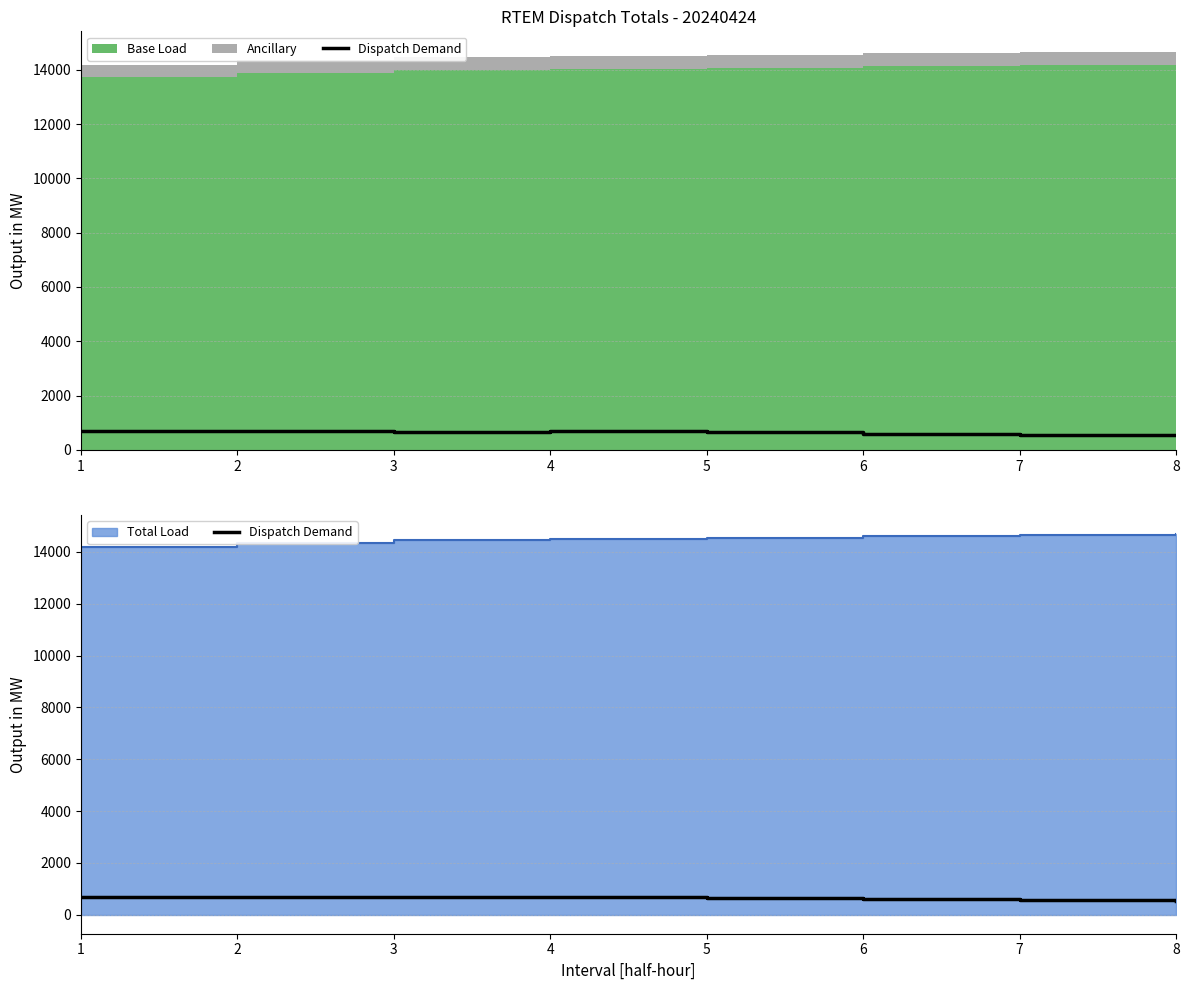

What is the change in value from 3 to 8?

-138.5